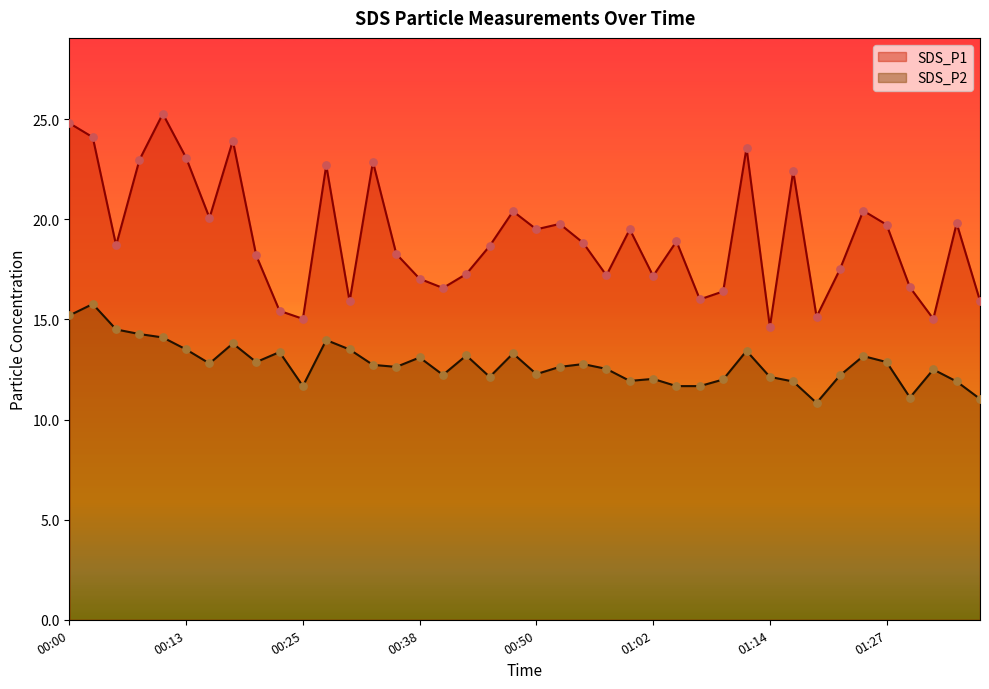

Which series reaches the maximum Y coordinate?

SDS_P1